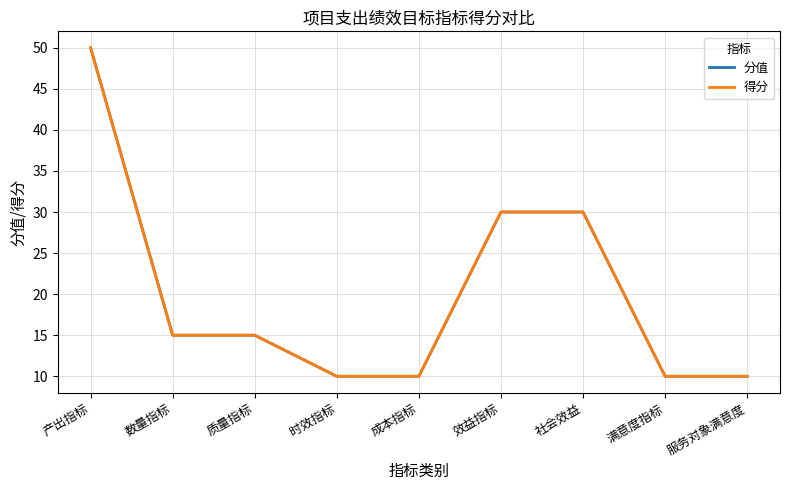

Does the chart have visible grid lines?

Yes